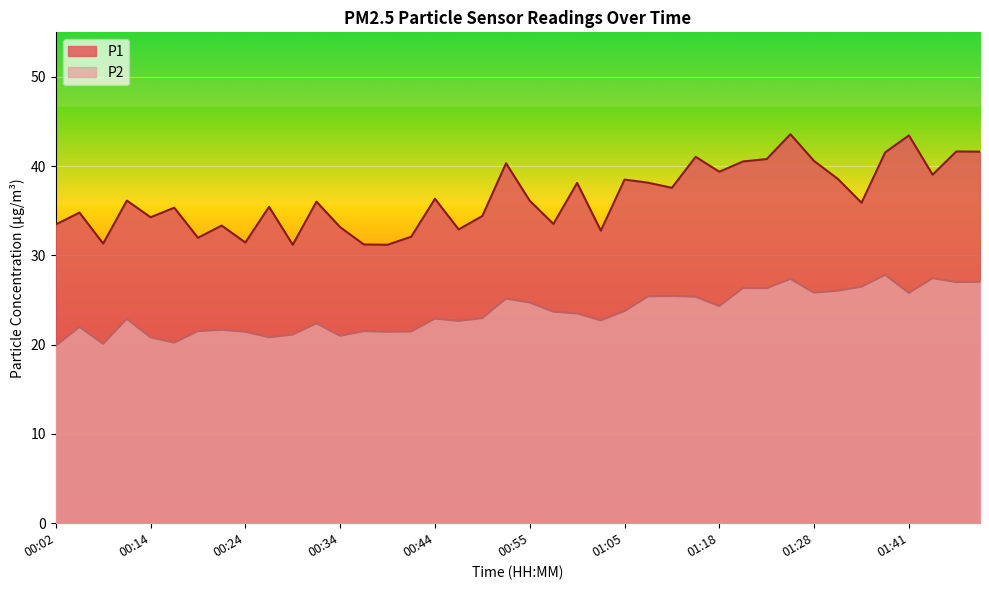

How many values in the P2 series exceed 23?

20